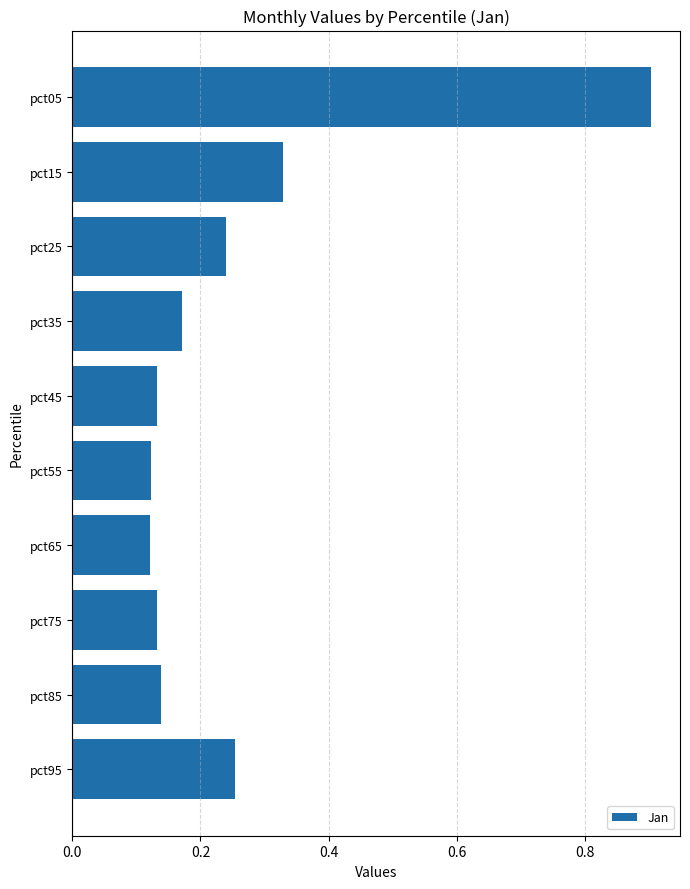

True or false: the data shows 0.4 at pct25.

False